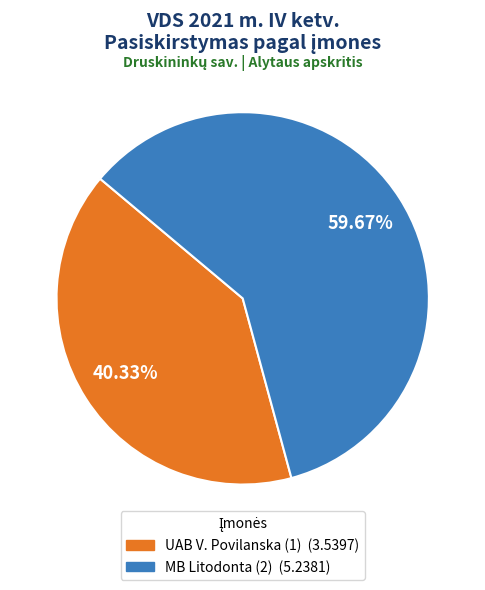

To the nearest percent, what is the difference between the largest and smallest slice percentages?

19%